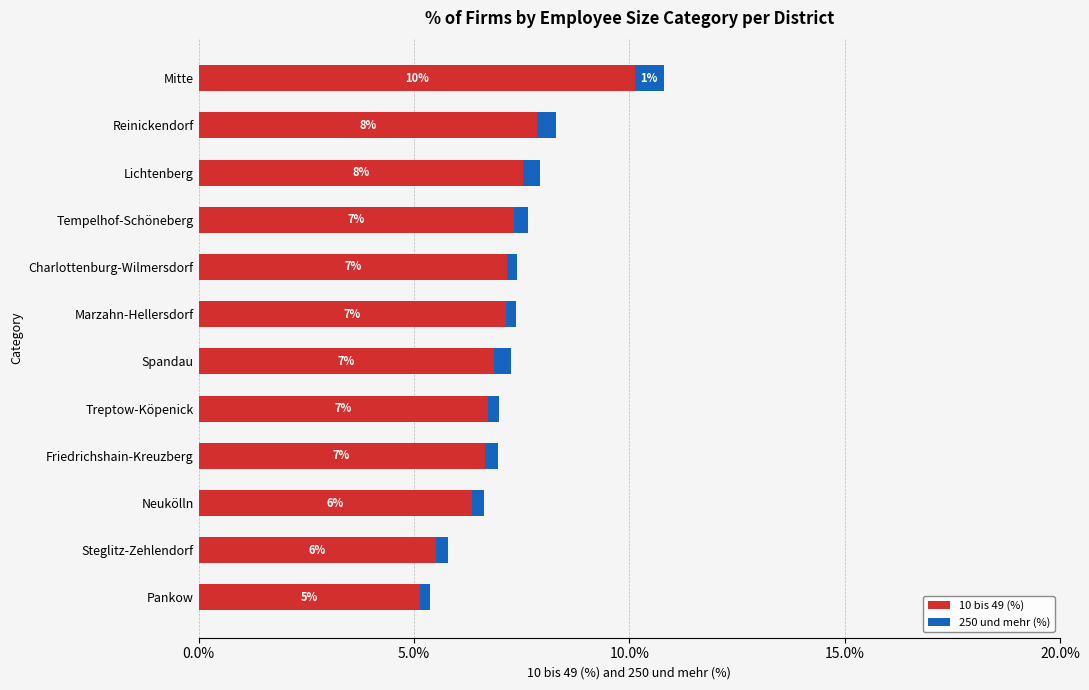

What are all the series names shown in the legend?

10 bis 49 (%), 250 und mehr (%)